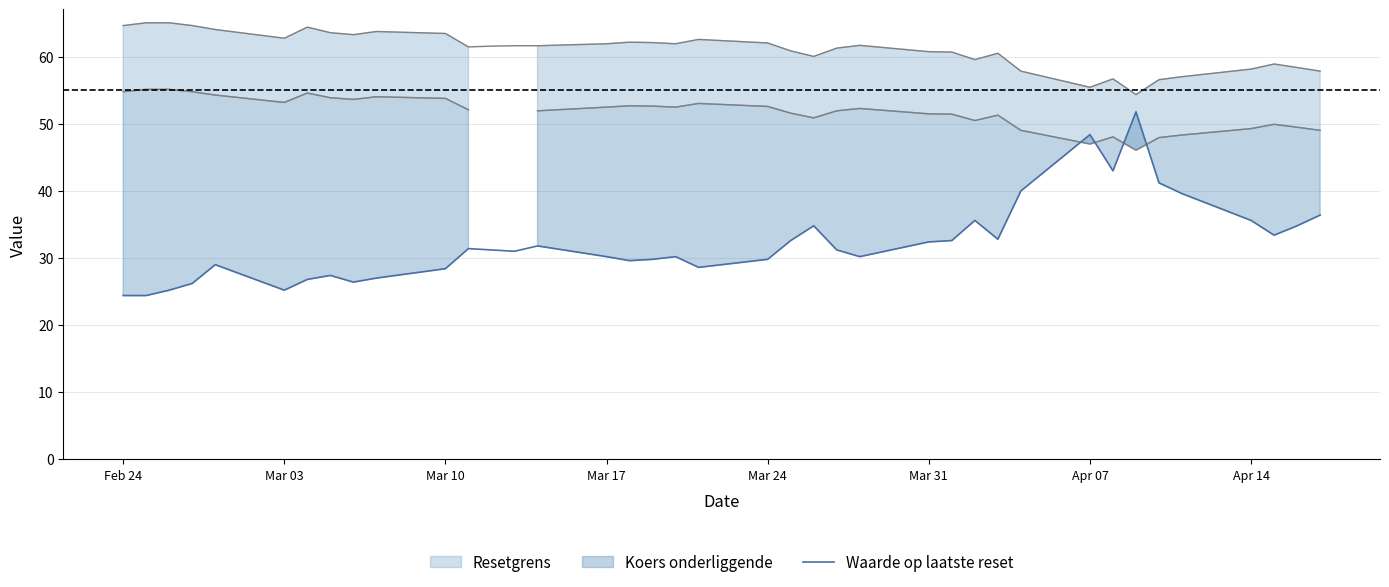

What is the highest value of the Waarde op laatste reset series?

51.8